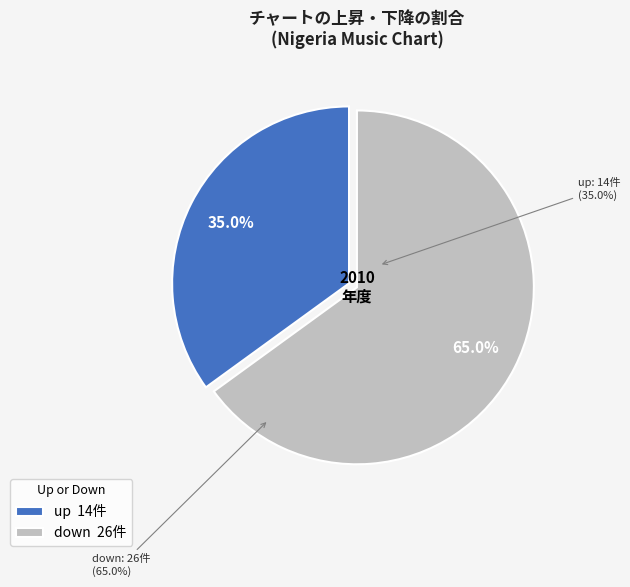

Which slice is the largest?

down